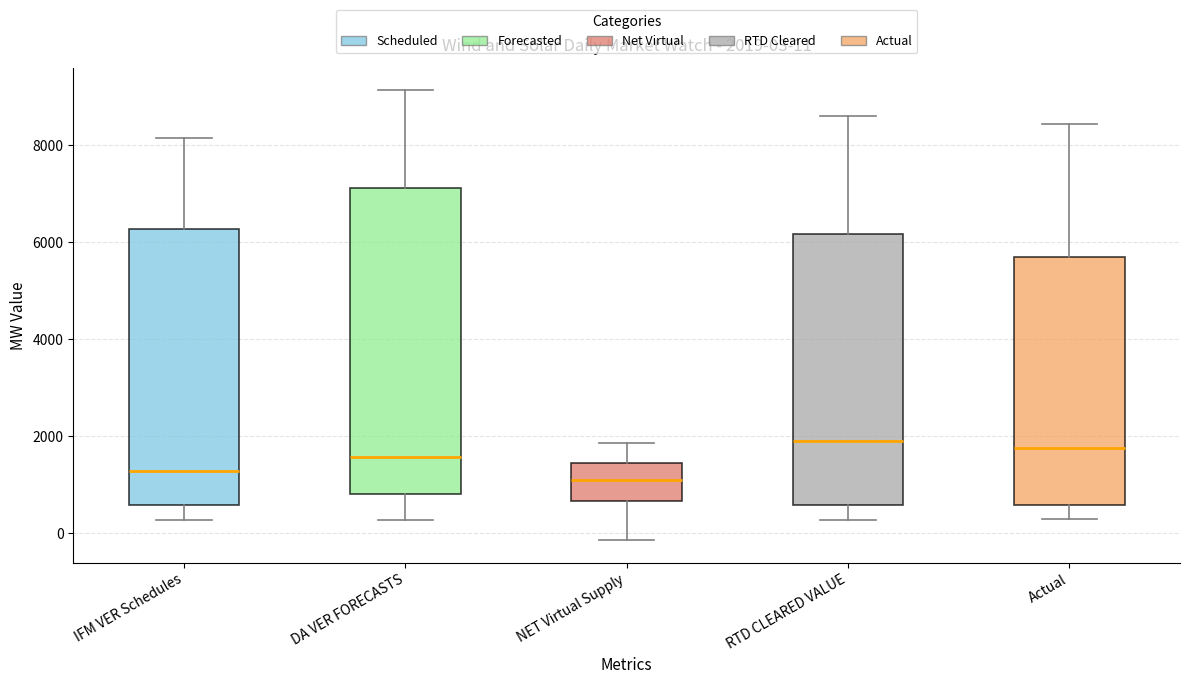

Comparing the boxes themselves (not the whiskers), which one is the tallest?

DA VER FORECASTS